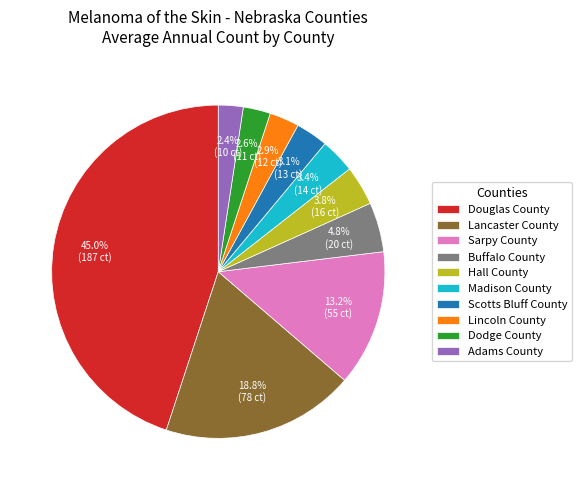

What is the ratio of the value at Adams County to the value at Scotts Bluff County?

0.8